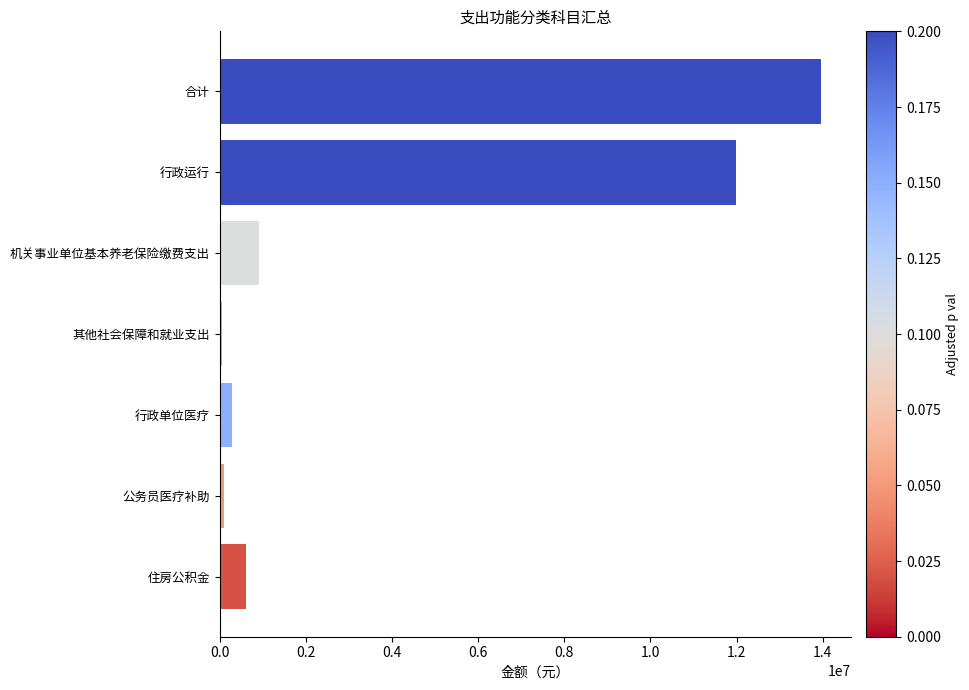

What is the sum of all values?

27909286.8